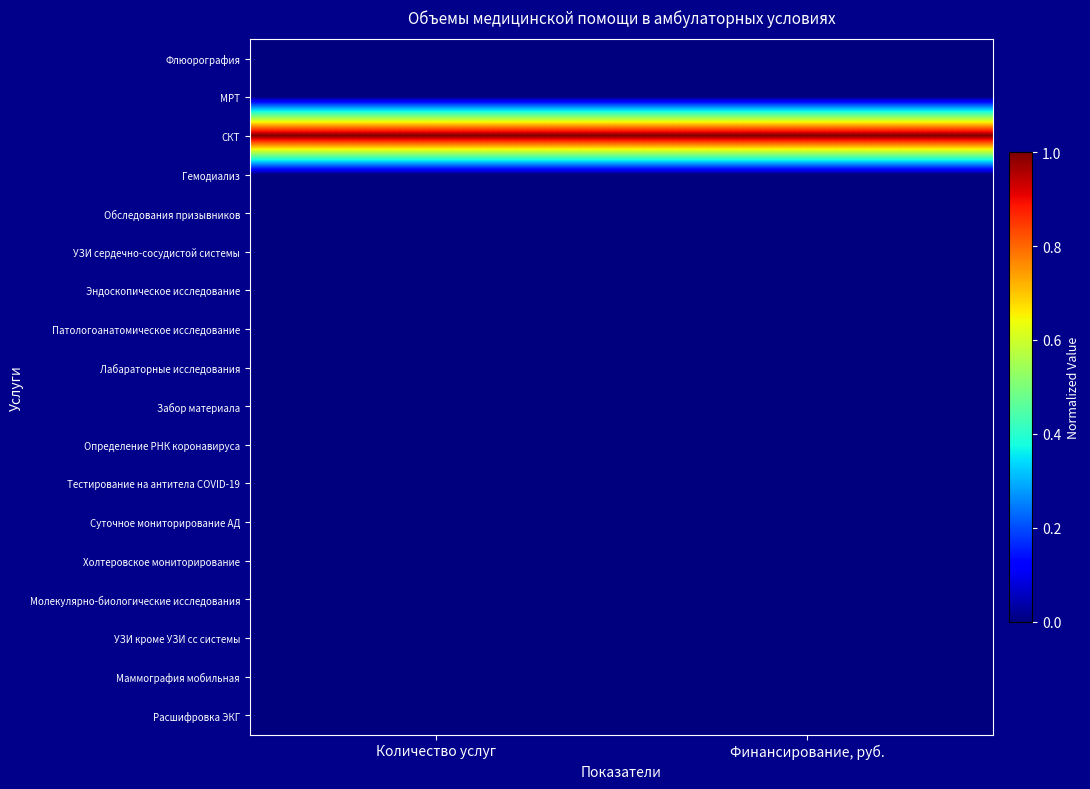

Reading left to right, extract all data points from this chart.

Флюорография: Количество услуг=0	Финансирование, руб.=0
МРТ: Количество услуг=0	Финансирование, руб.=0
СКТ: Количество услуг=1	Финансирование, руб.=1
Гемодиализ: Количество услуг=0	Финансирование, руб.=0
Обследования призывников: Количество услуг=0	Финансирование, руб.=0
УЗИ сердечно-сосудистой системы: Количество услуг=0	Финансирование, руб.=0
Эндоскопическое исследование: Количество услуг=0	Финансирование, руб.=0
Патологоанатомическое исследование: Количество услуг=0	Финансирование, руб.=0
Лабараторные исследования: Количество услуг=0	Финансирование, руб.=0
Забор материала: Количество услуг=0	Финансирование, руб.=0
Определение РНК коронавируса: Количество услуг=0	Финансирование, руб.=0
Тестирование на антитела COVID-19: Количество услуг=0	Финансирование, руб.=0
Суточное мониторирование АД: Количество услуг=0	Финансирование, руб.=0
Холтеровское мониторирование: Количество услуг=0	Финансирование, руб.=0
Молекулярно-биологические исследования: Количество услуг=0	Финансирование, руб.=0
УЗИ кроме УЗИ сс системы: Количество услуг=0	Финансирование, руб.=0
Маммография мобильная: Количество услуг=0	Финансирование, руб.=0
Расшифровка ЭКГ: Количество услуг=0	Финансирование, руб.=0